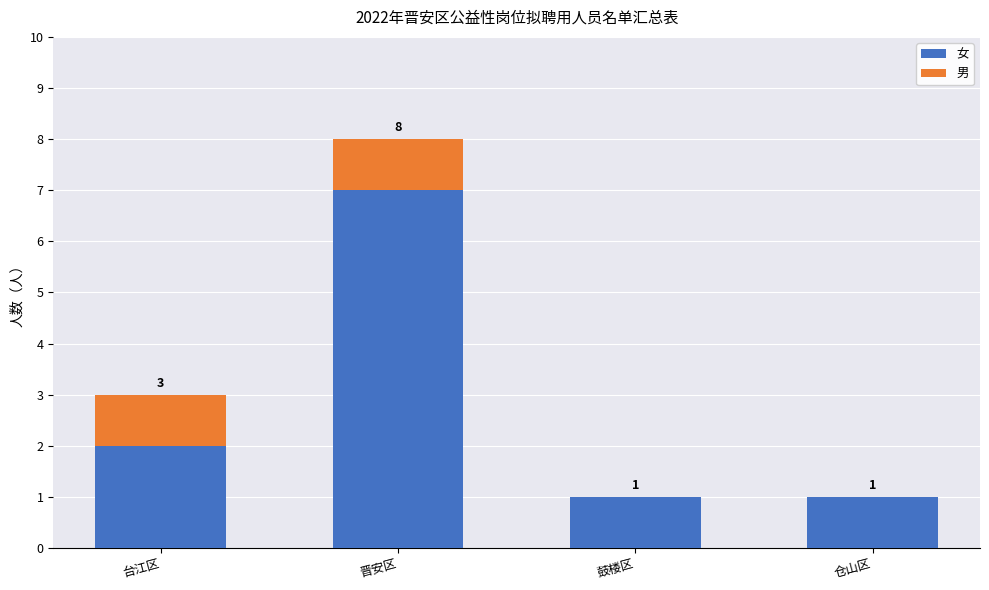

What is the average value of the 女 series?

3